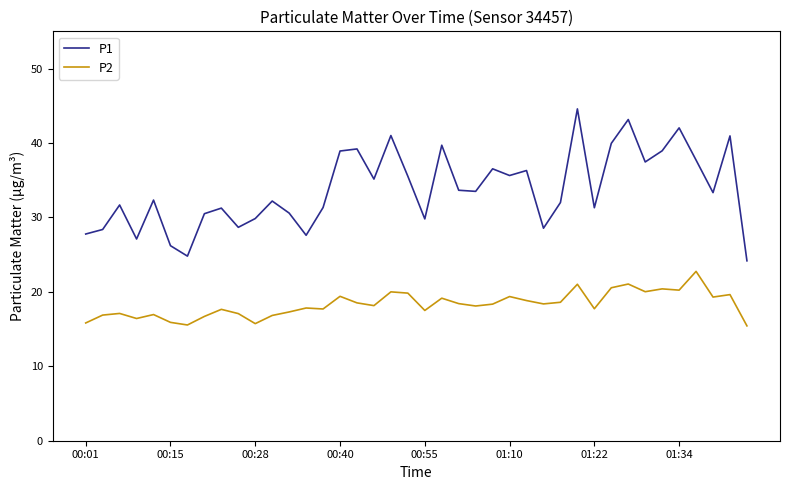

Which series has the largest range (max minus min)?

P1